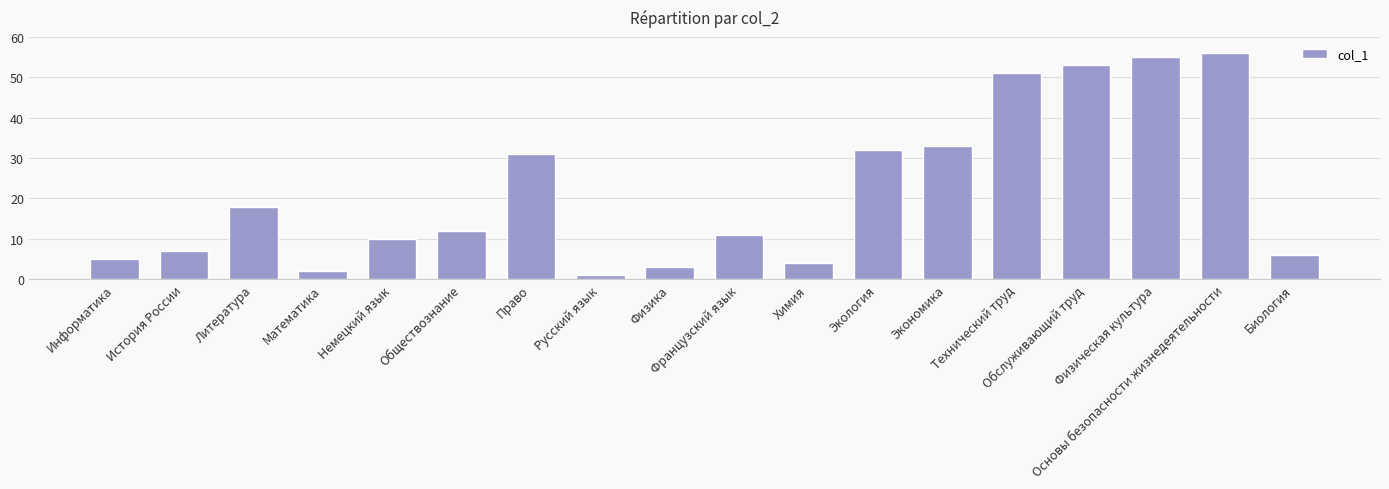

What is the label of the 11th bar from the left?

Химия